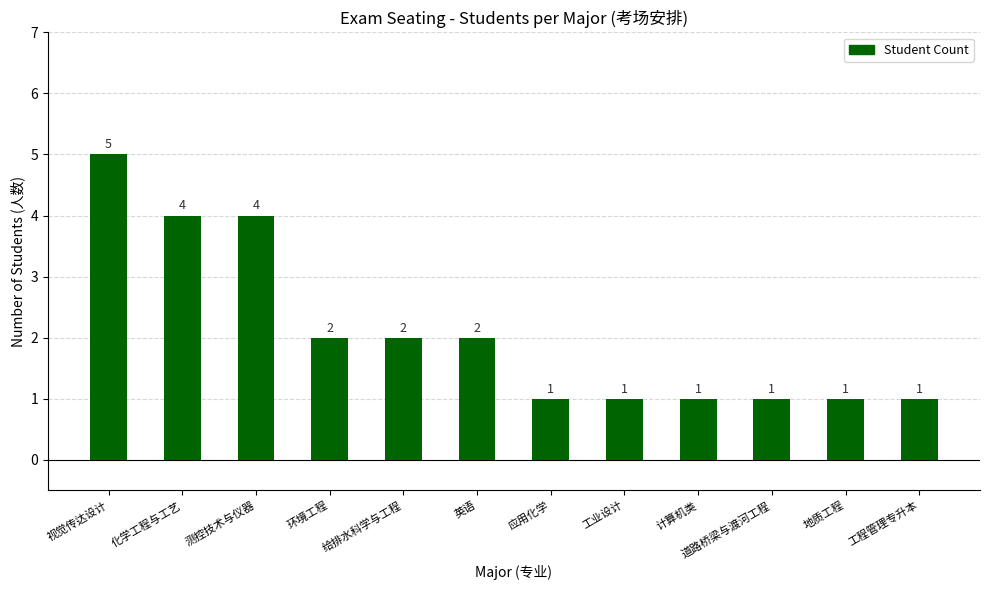

What is the approximate value at 视觉传达设计?

5